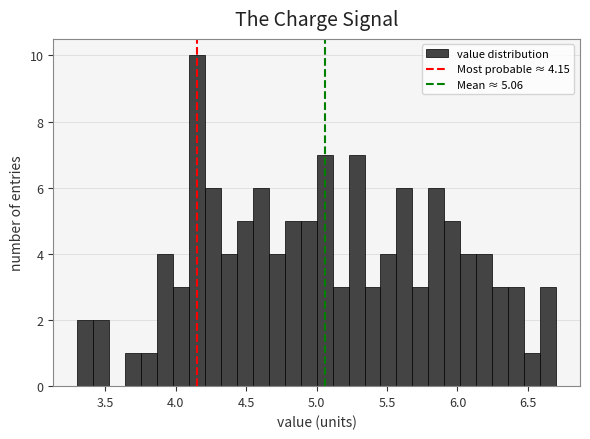

Around what value on the x-axis is the tallest bar? Give the approximate position of its centre, as read against the axis.

4.15